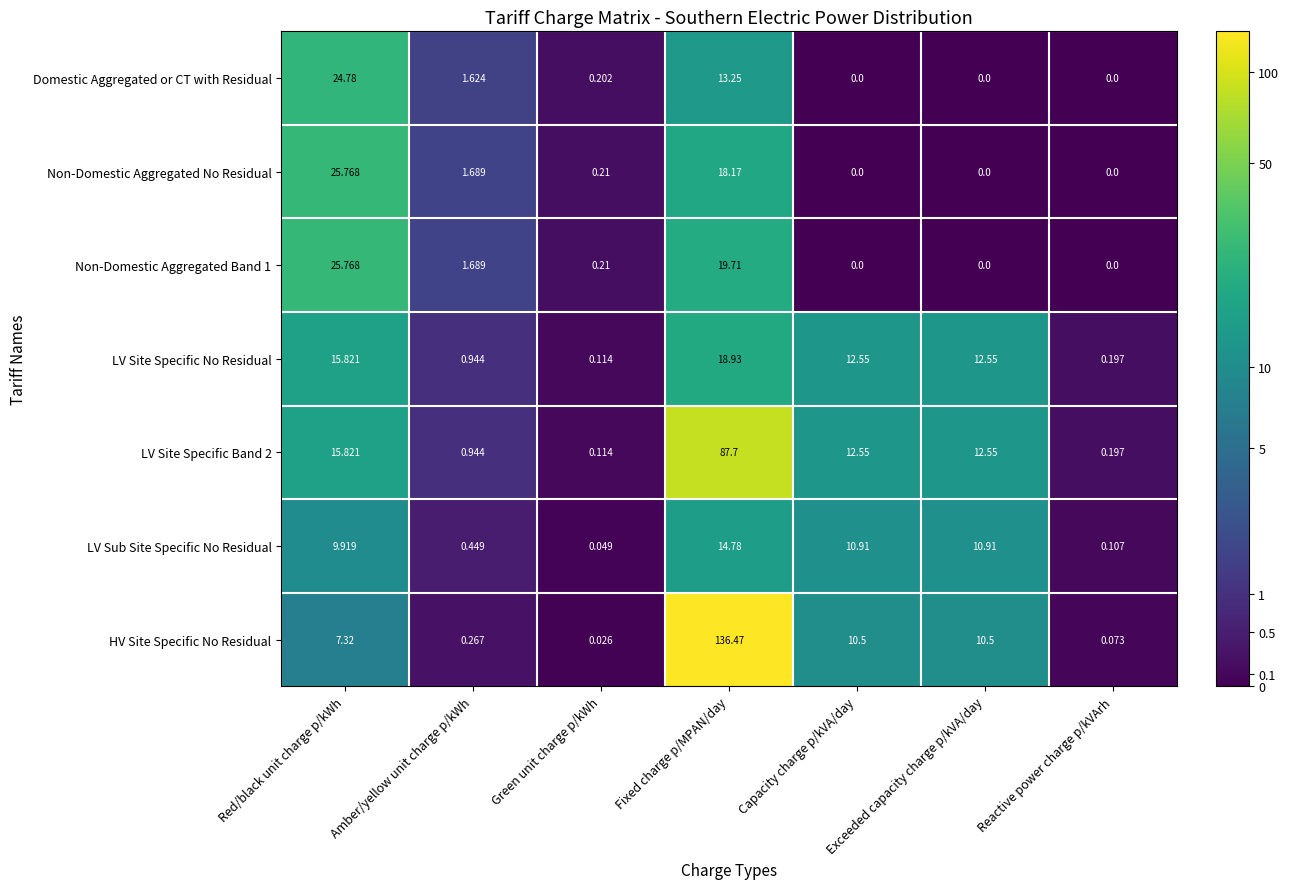

Where does the LV Site Specific No Residual series first go above 12?

Red/black unit charge p/kWh